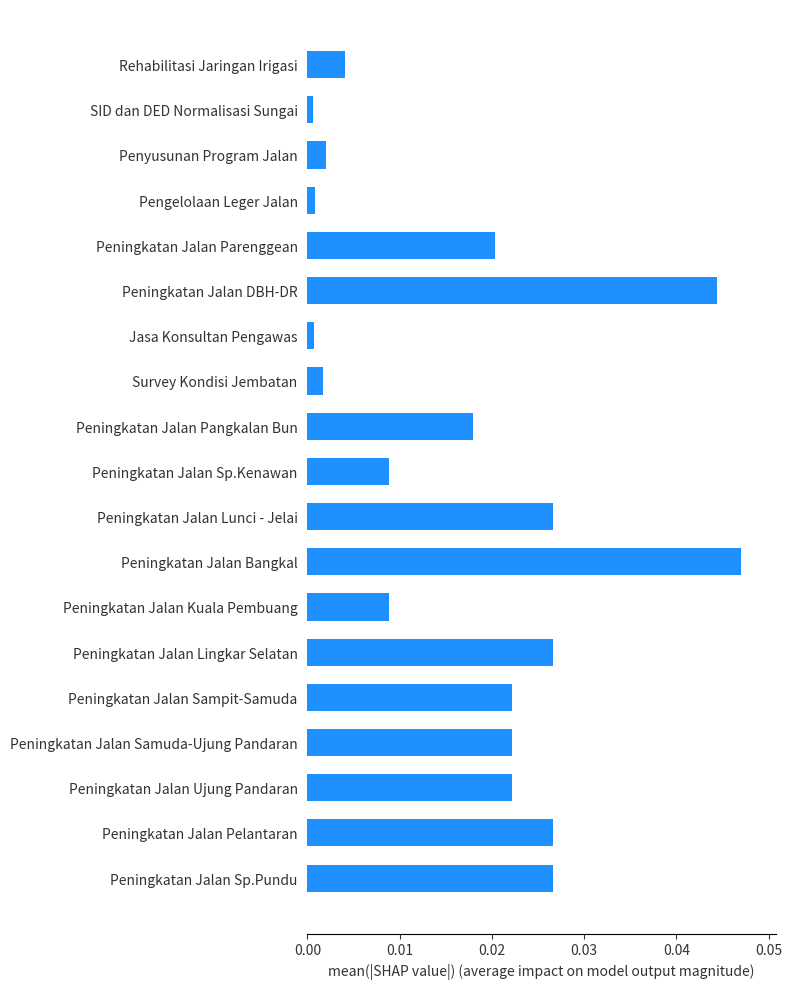

Which has a higher value, Peningkatan Jalan Sp.Kenawan or Peningkatan Jalan Sp.Pundu?

Peningkatan Jalan Sp.Pundu